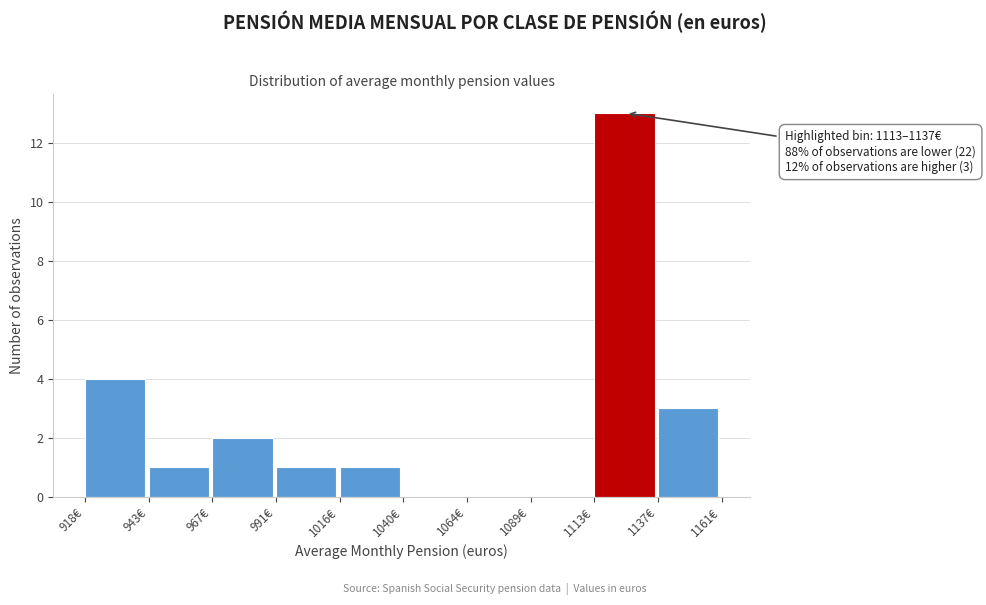

Which range on the x-axis has the tallest bar?

1115 to 1135